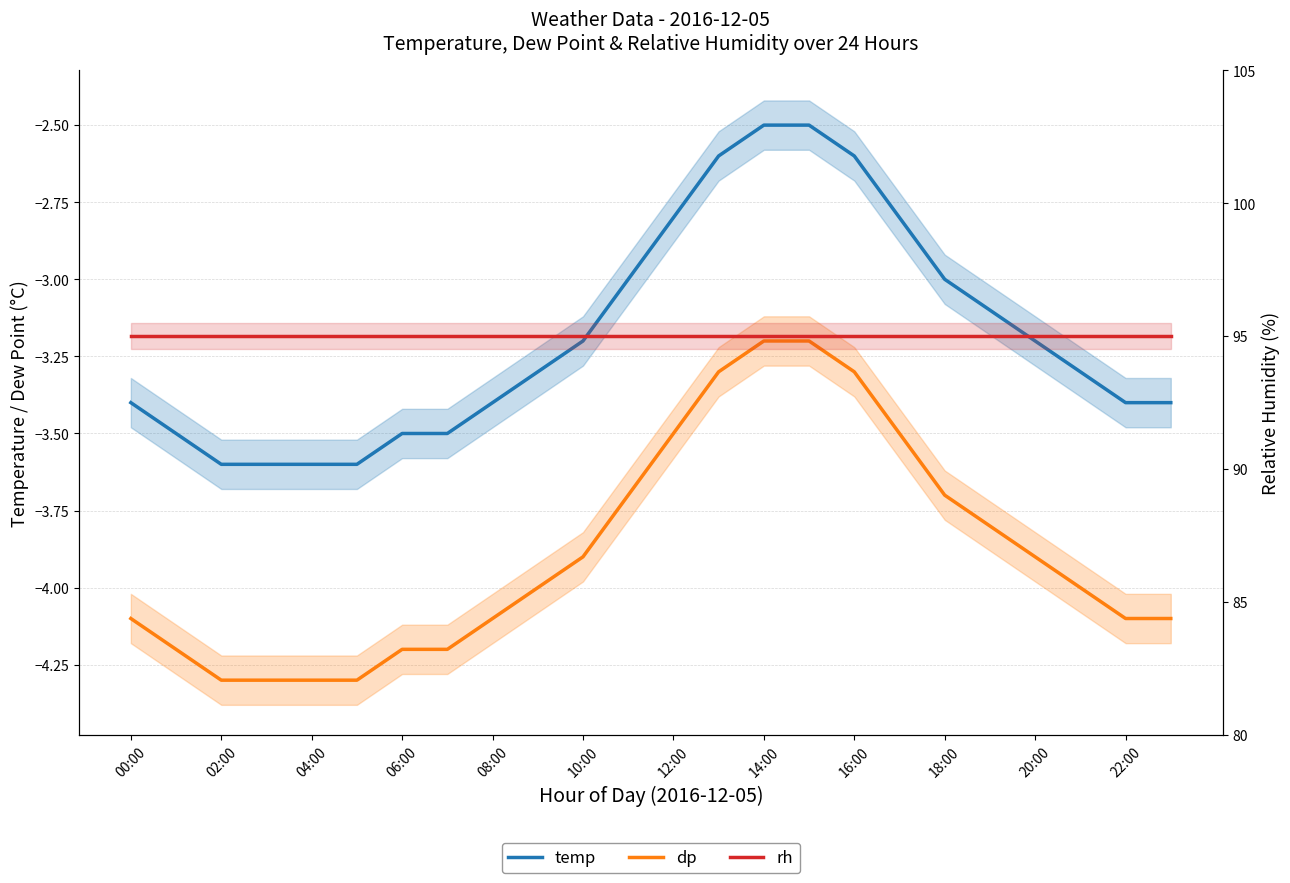

At which category is the sum across all series the highest?

14:00